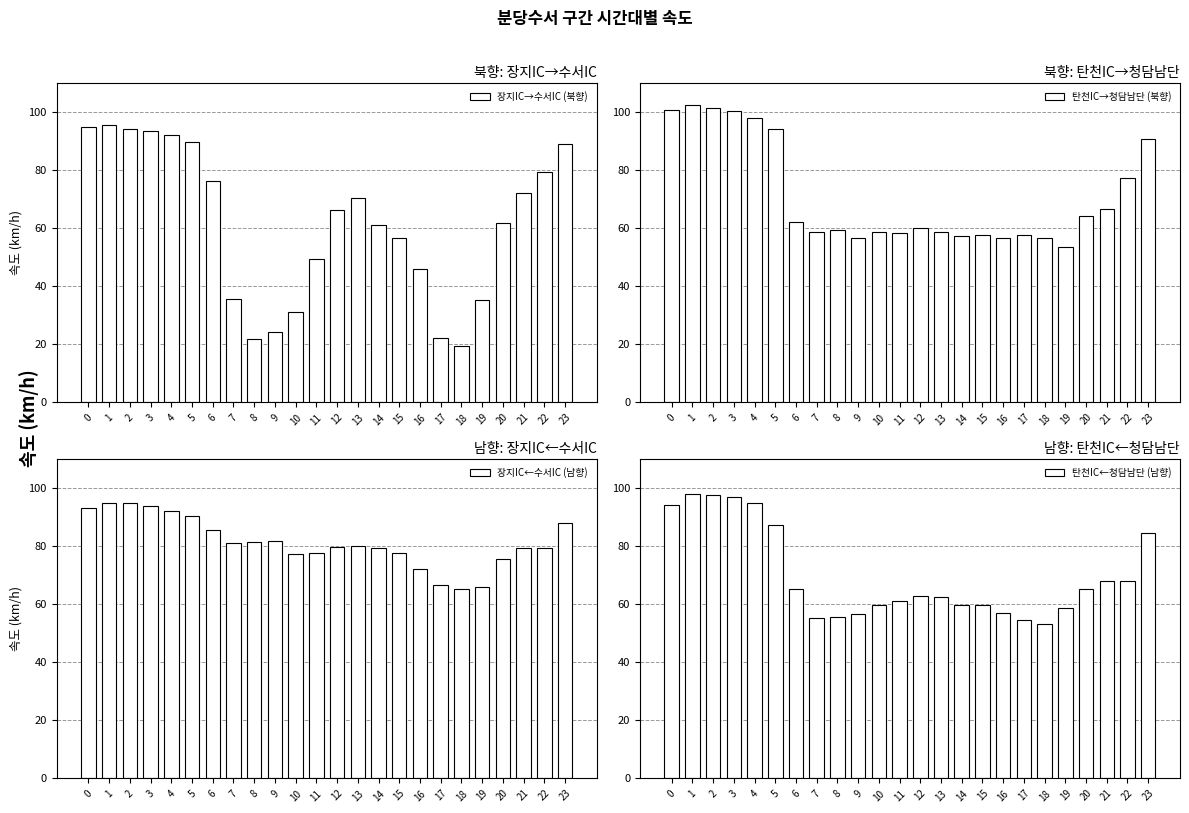

How many distinct data groups are displayed?

4